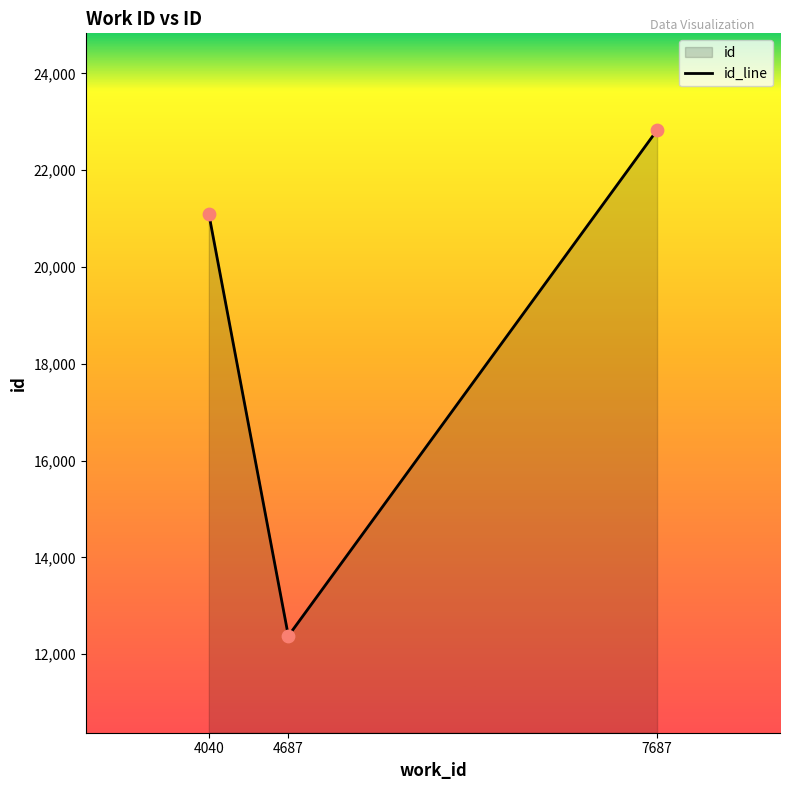

Which has a higher value, 7687 or 4687?

7687